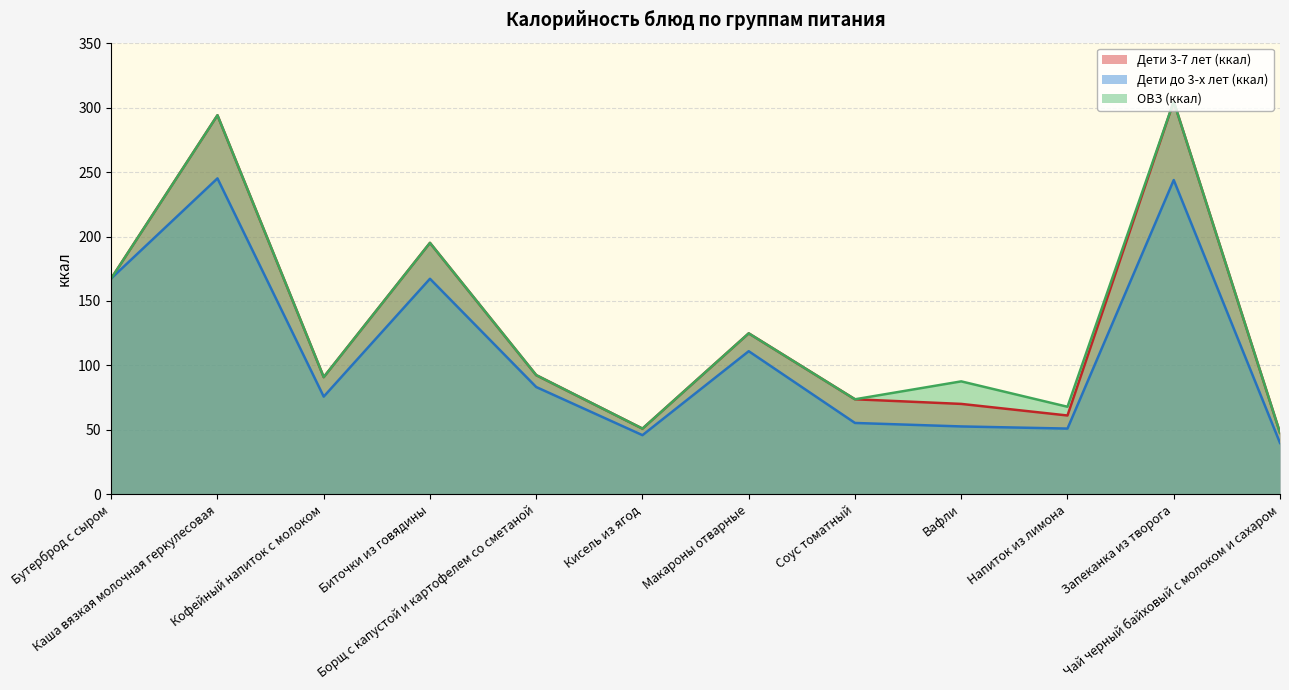

The value of ОВЗ (ккал) at Чай черный байховый с молоком и сахаром is 15.9. True or false?

False